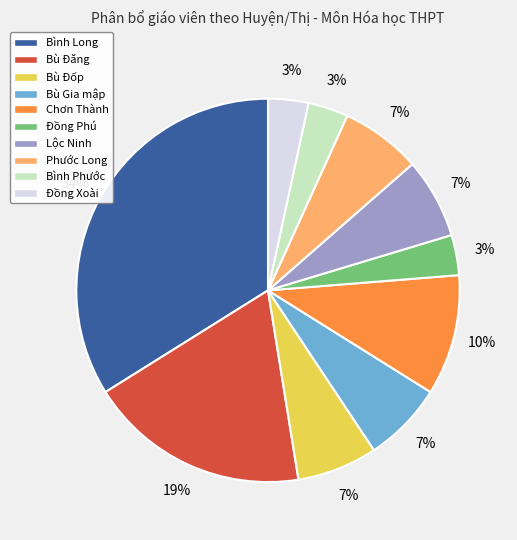

Which slice is the largest?

Bình Long